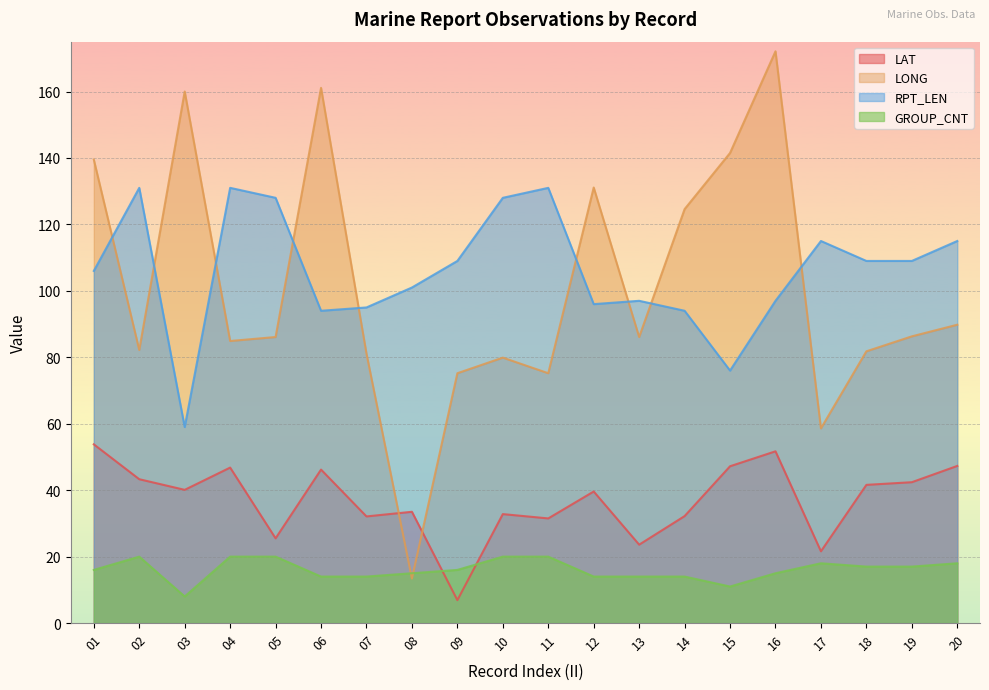

Rank the series at 12 from highest to lowest value.

LONG, RPT_LEN, LAT, GROUP_CNT